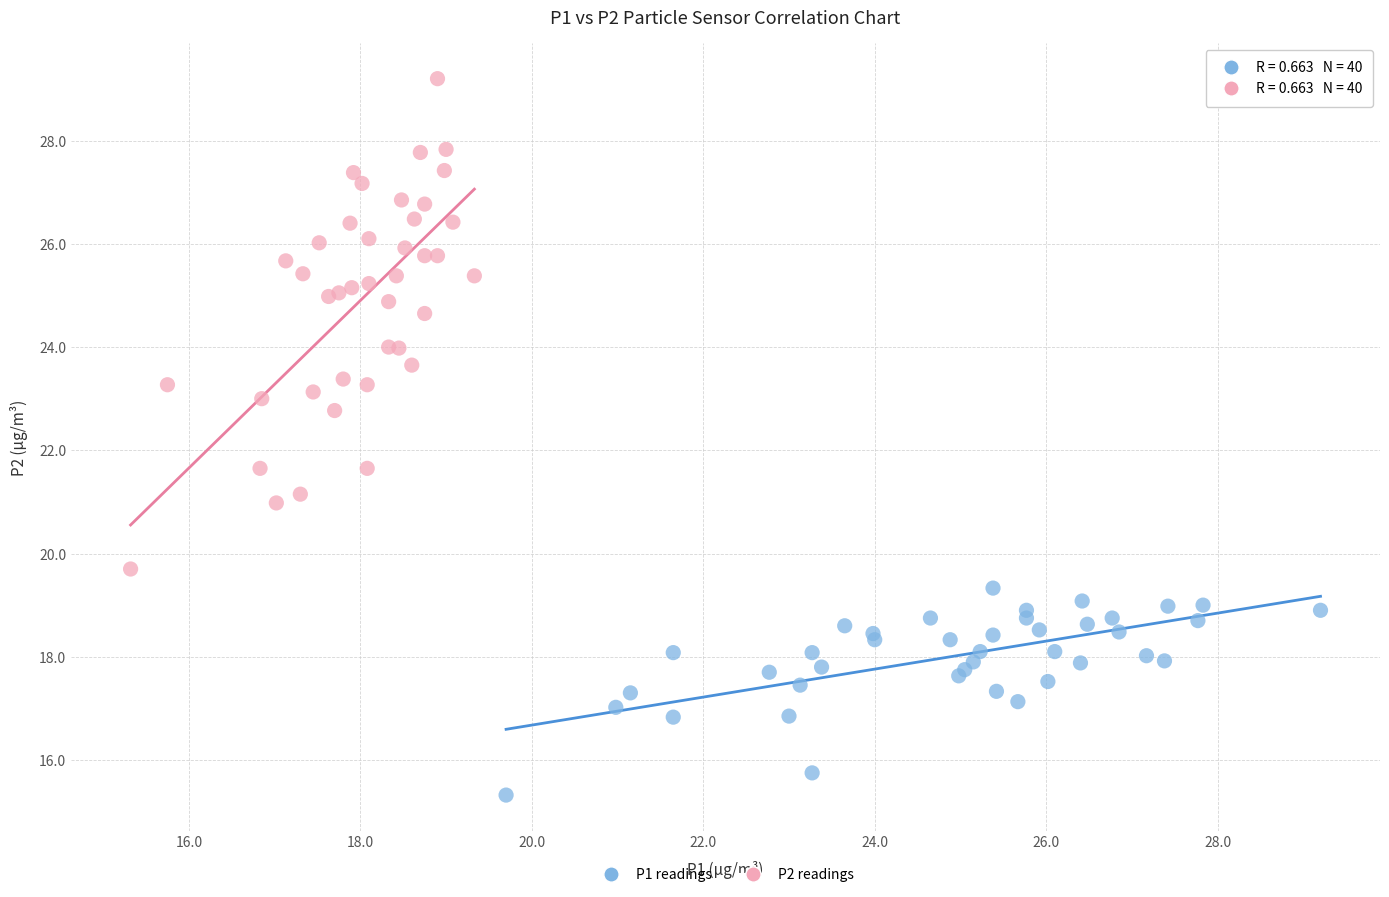

Which series reaches the maximum Y coordinate?

P2 readings